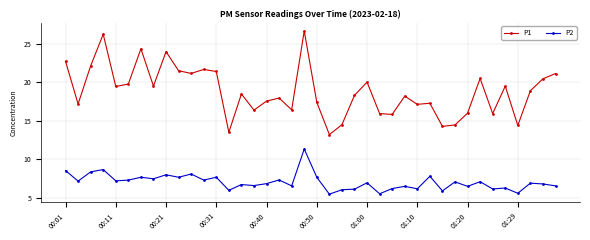

What is the average value of the P1 series?

18.8